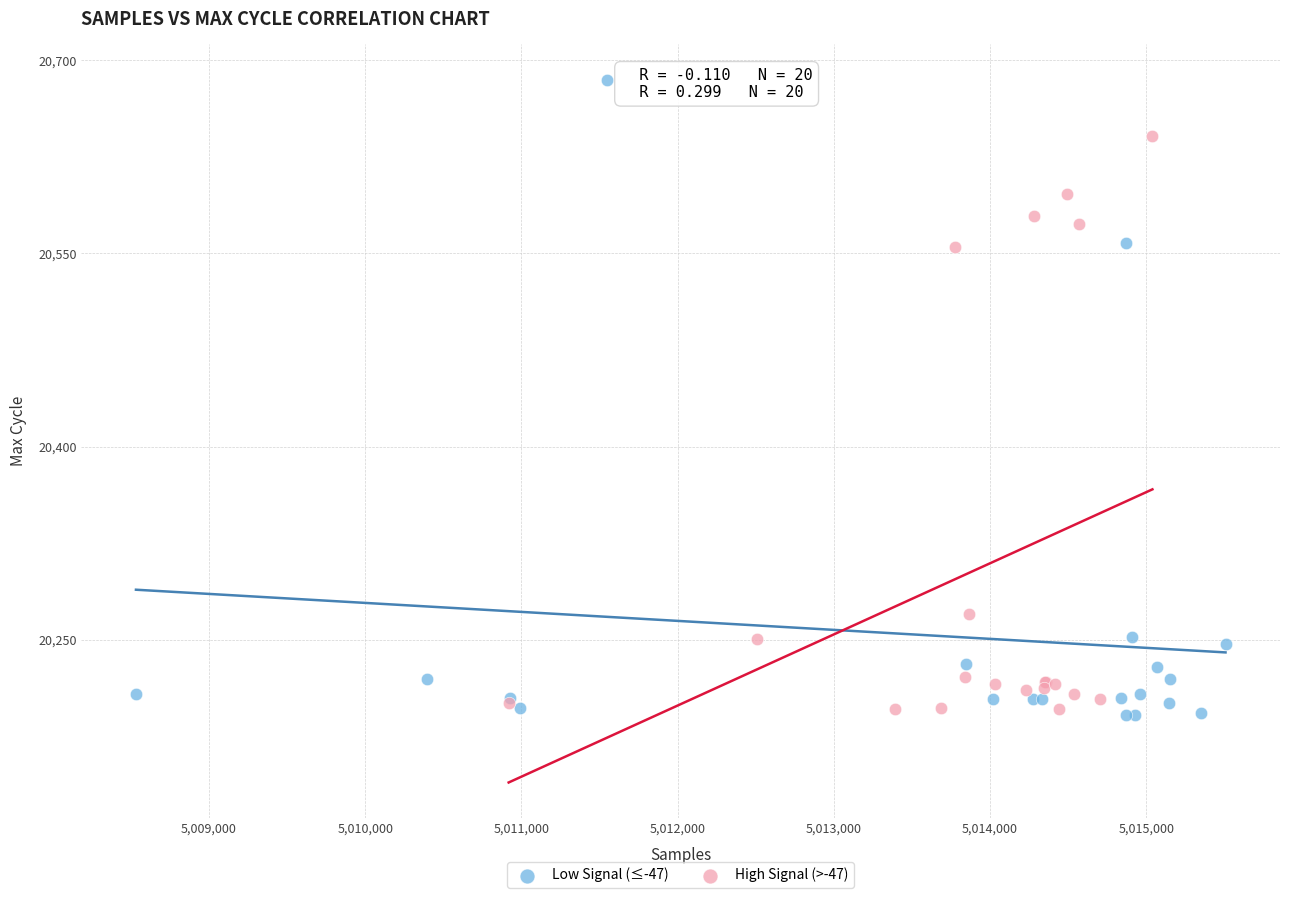

Which series contains the highest Y value?

Low Signal (≤-47)